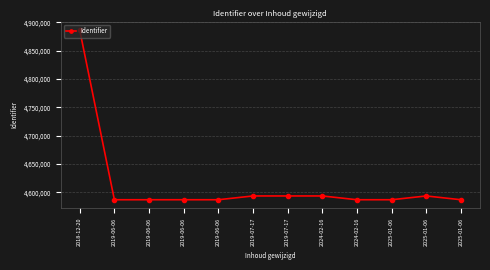

What is the ratio of the value at 2019-06-06 to the value at 2019-07-17?

1.0